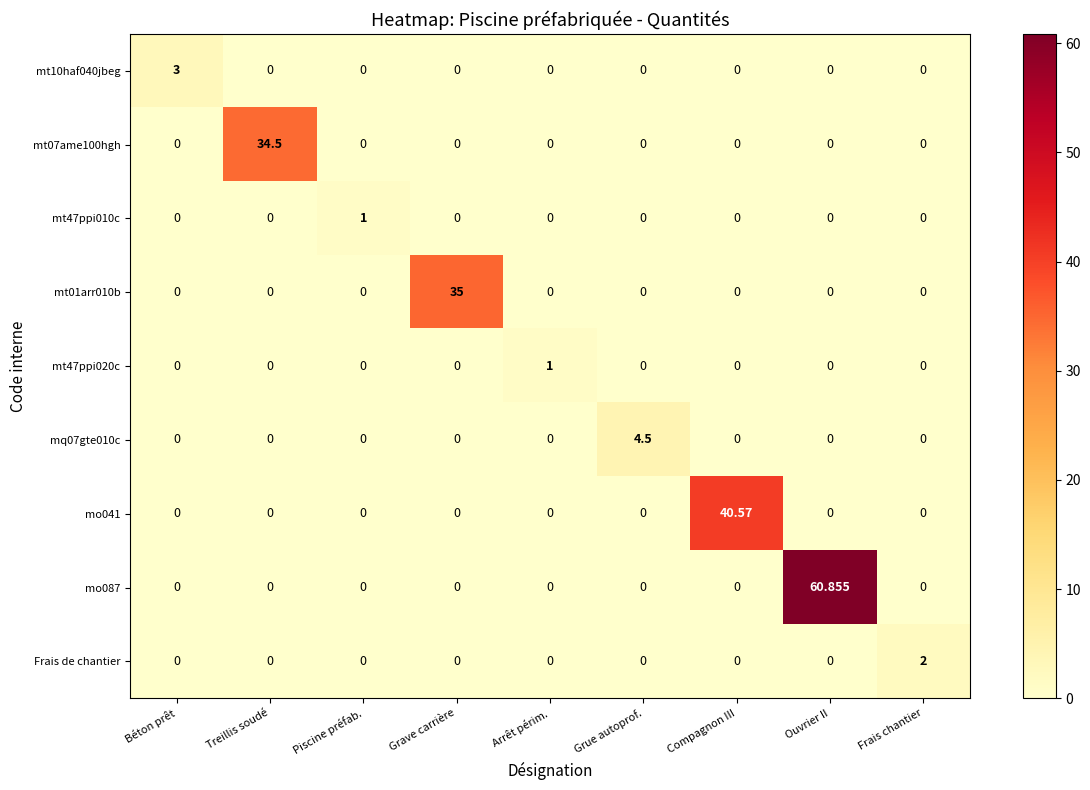

Which label corresponds to the largest value in the chart?

Ouvrier II